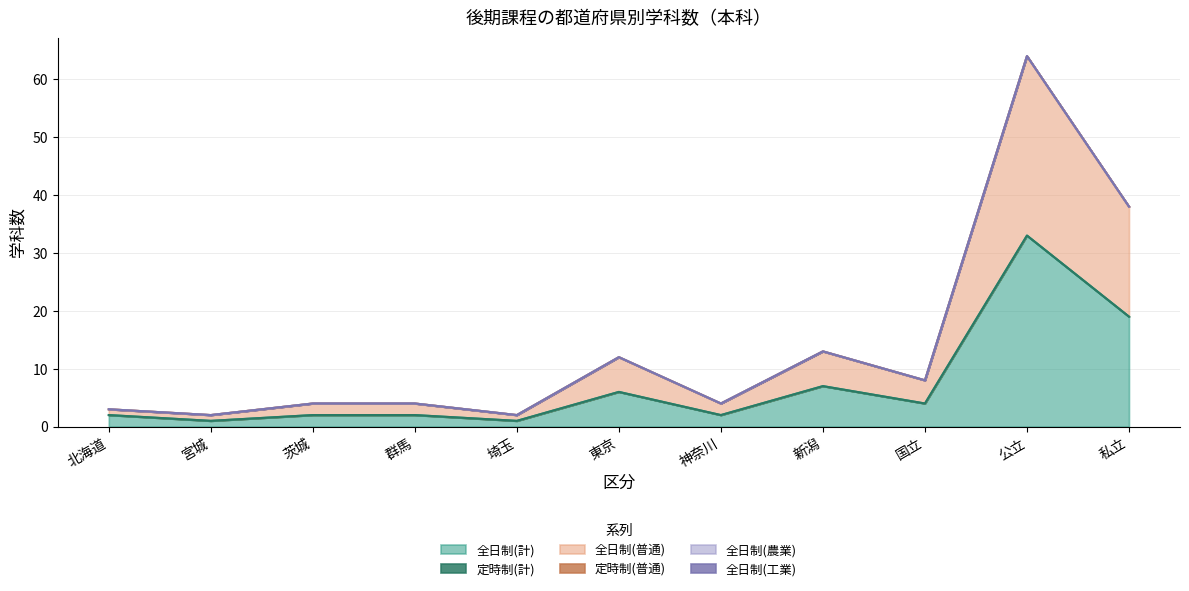

True or false: 定時制(計) and 全日制(工業) cross at least once.

False